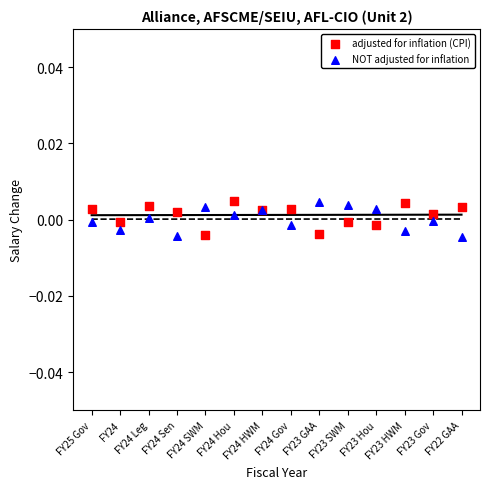

Which series contains the lowest Y value?

NOT adjusted for inflation